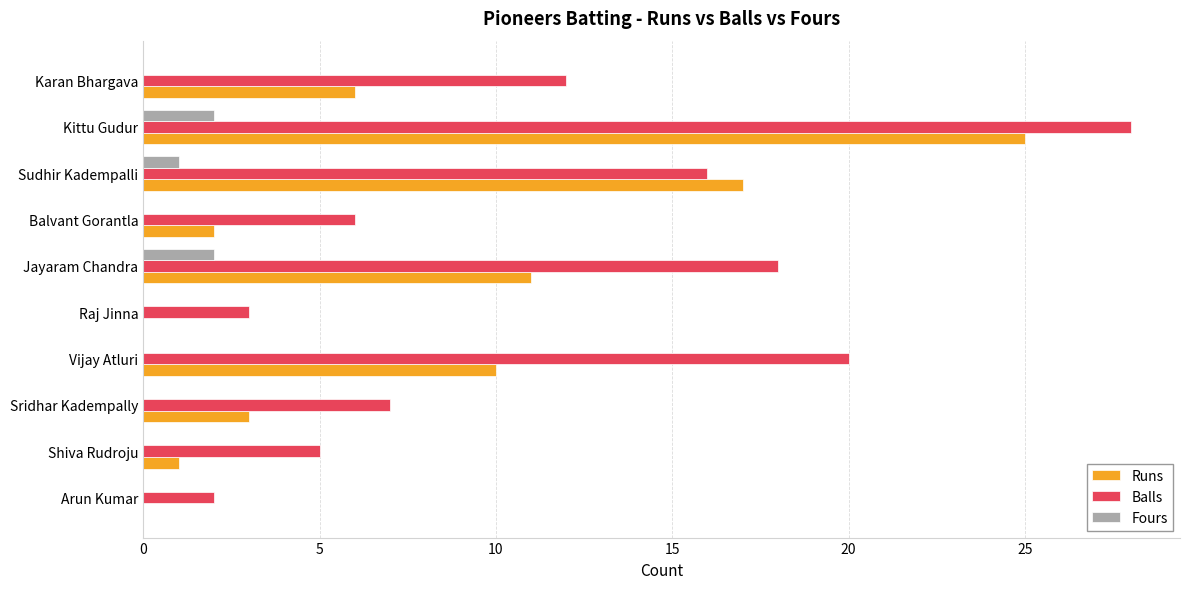

What is the sum of all Runs values?

75